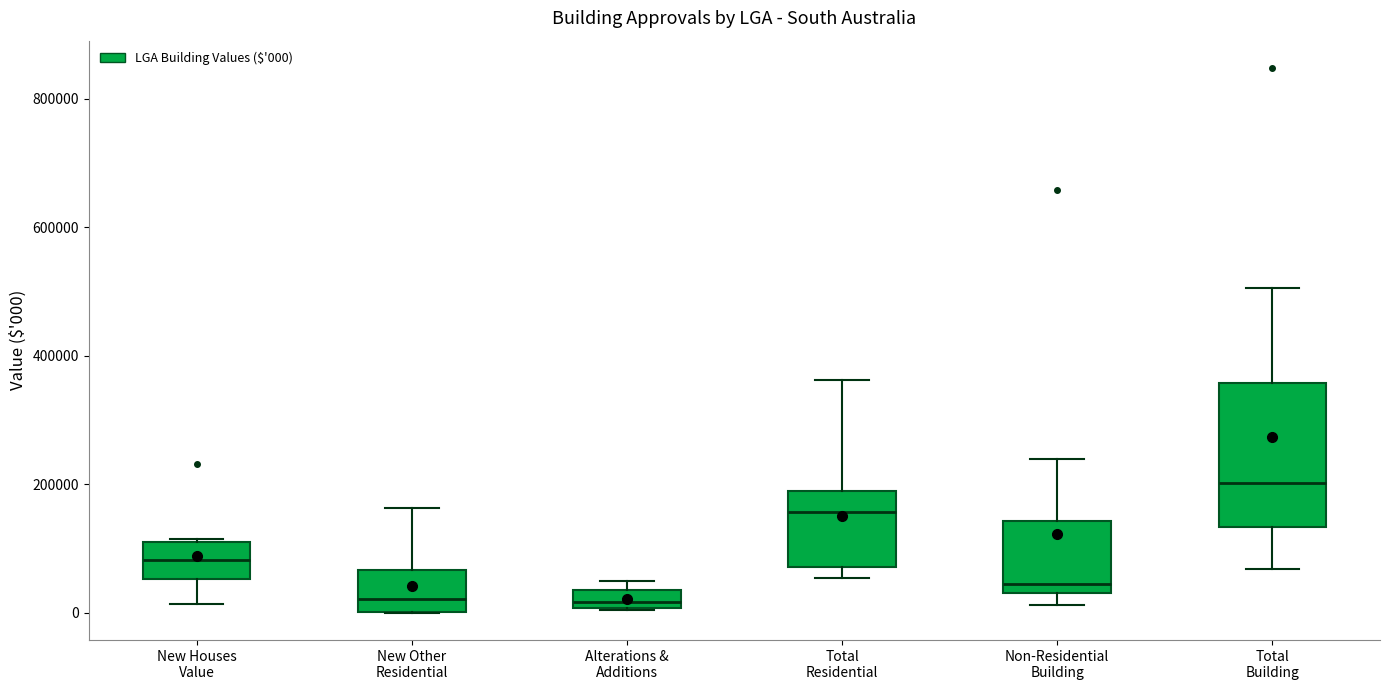

Which box has the highest median line?

Total Building